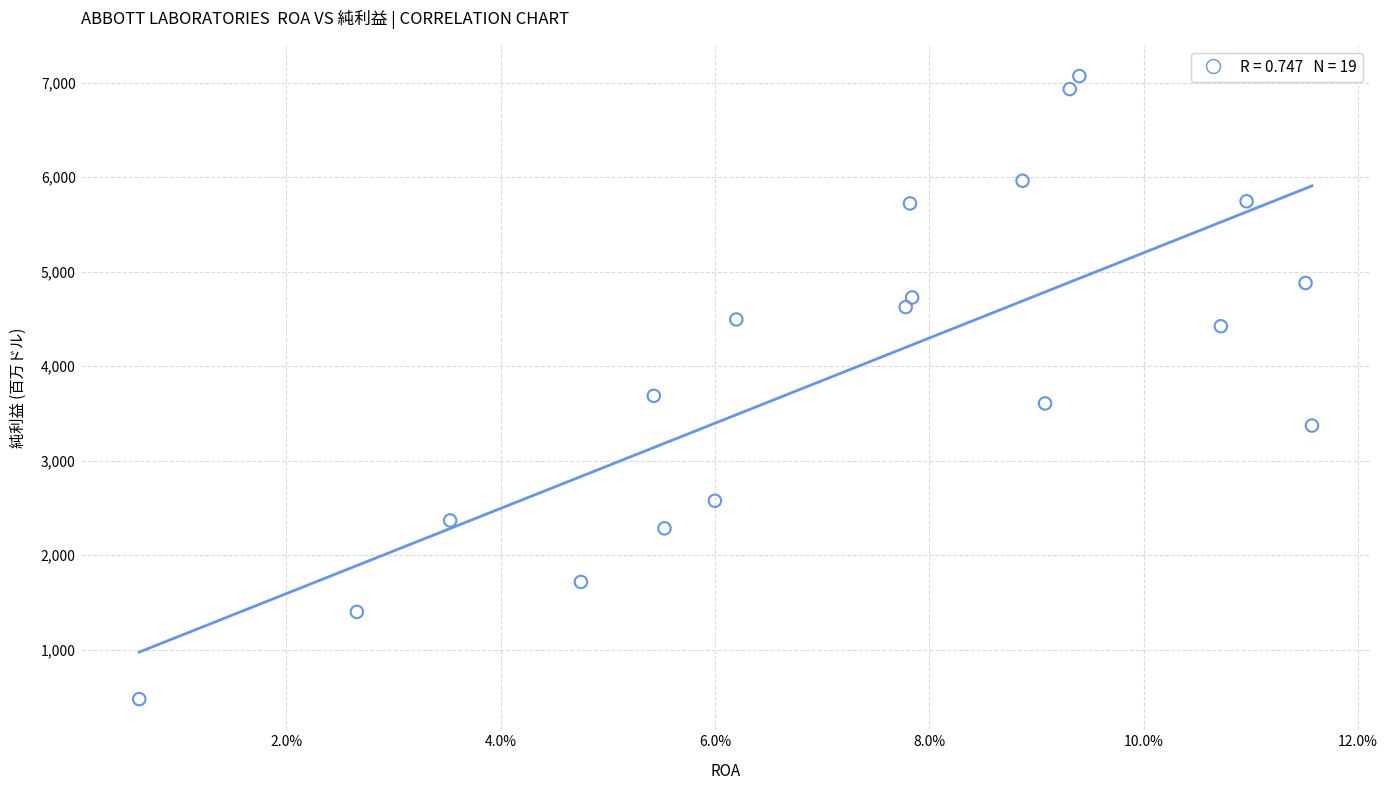

What is the range of Y values (max minus min)?

6594